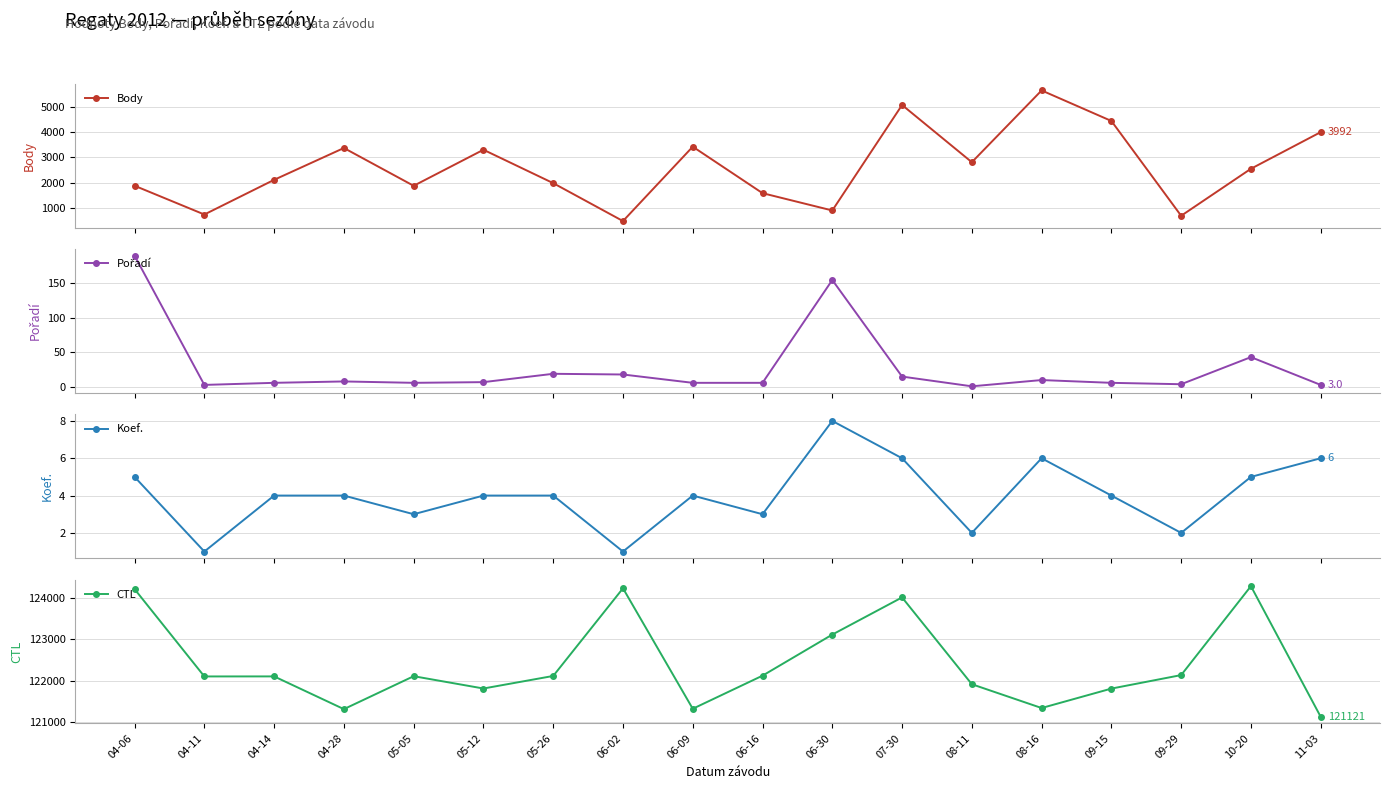

What is the difference between the highest and lowest values at 06-09?

121312